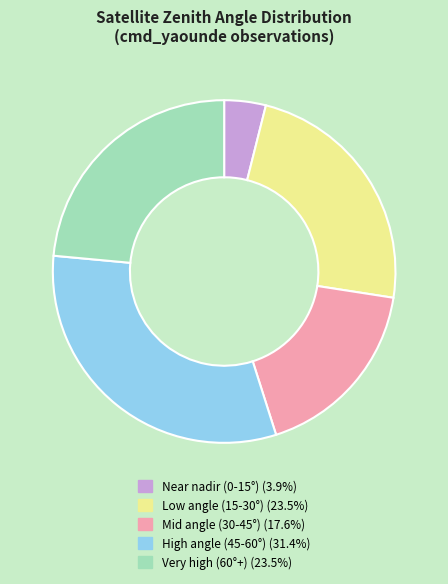

Is there any slice that represents more than half of the pie?

No